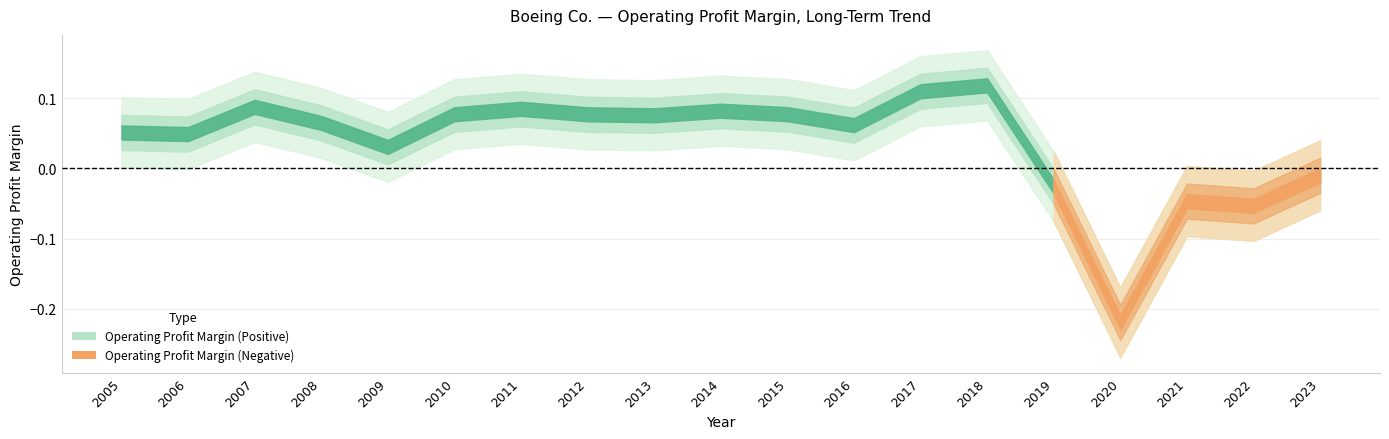

How many points are lower than both their immediate neighbors (excluding endpoints)?

6